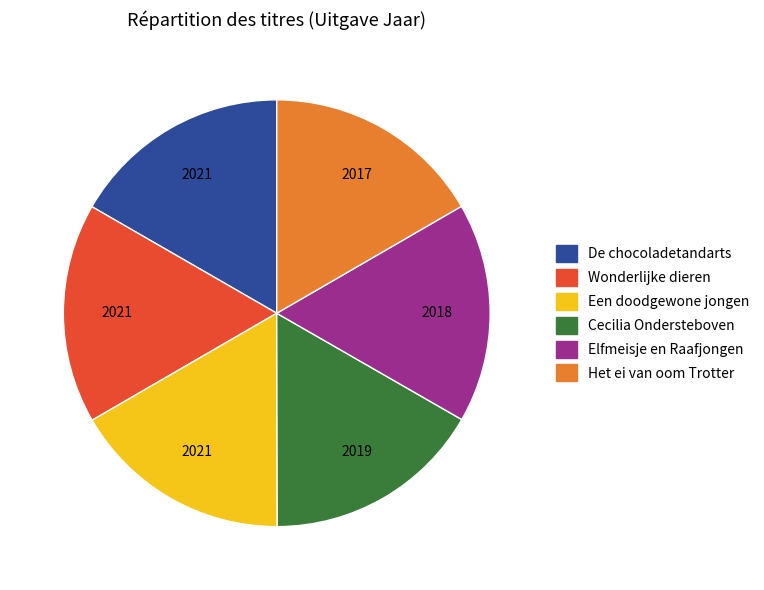

What is the ratio of the value at De chocoladetandarts to the value at Elfmeisje en Raafjongen?

1.0